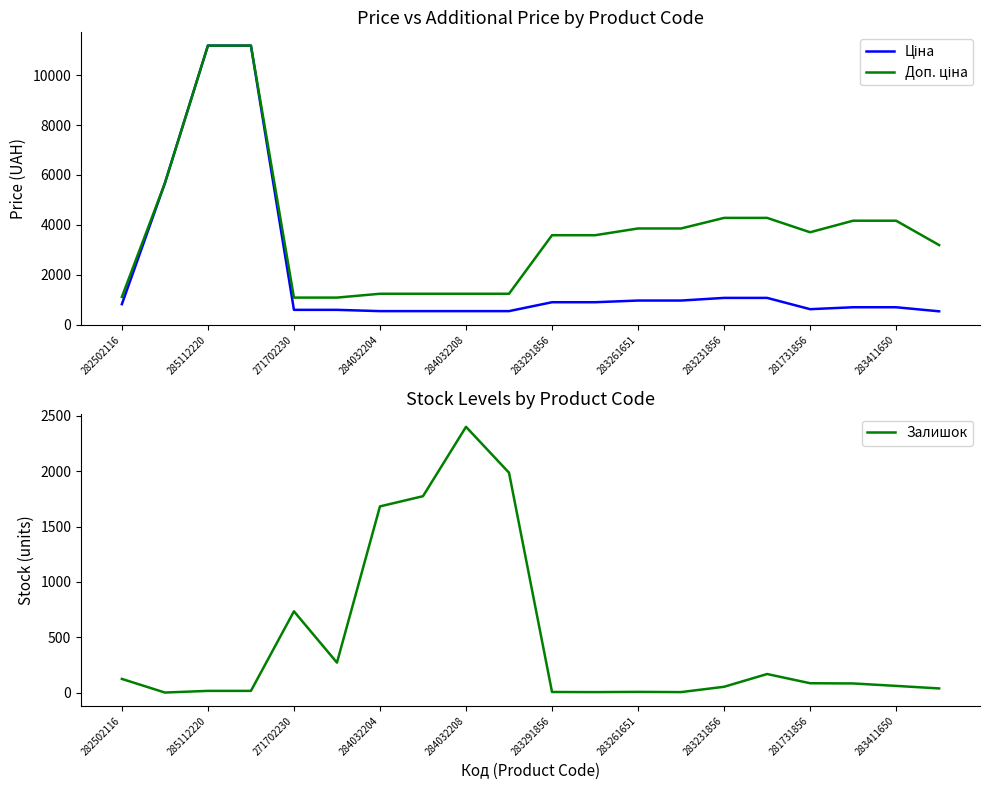

After their last crossing, which series has the higher values: Залишок or Ціна?

Ціна